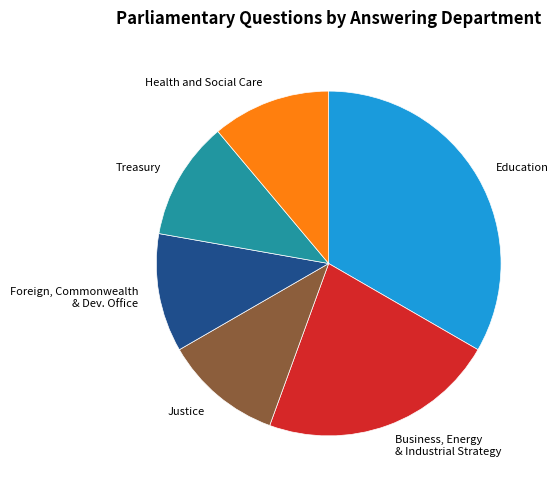

Is there a majority slice in this chart?

No